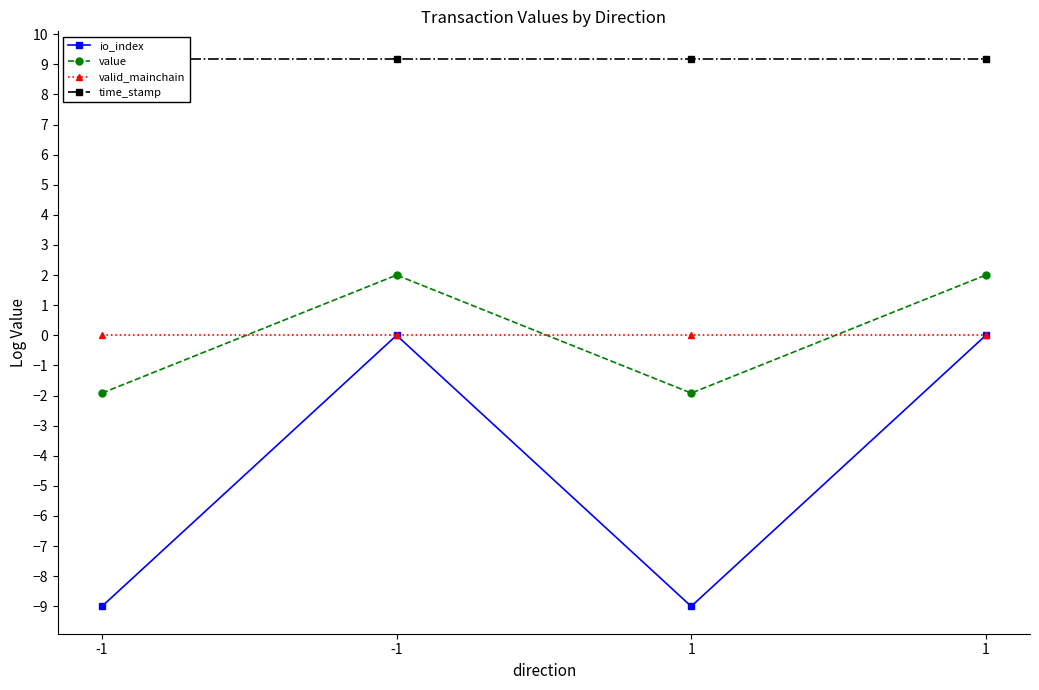

True or false: io_index has a value of -5.0 at -1.

False